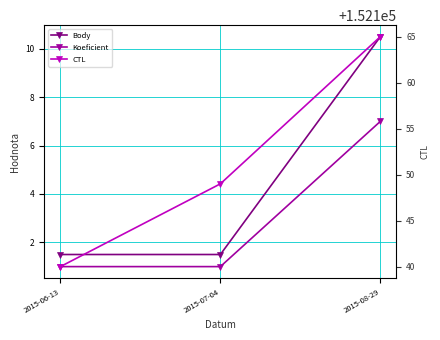

Rank the series at 2015-06-13 from lowest to highest value.

Koeficient, Body, CTL